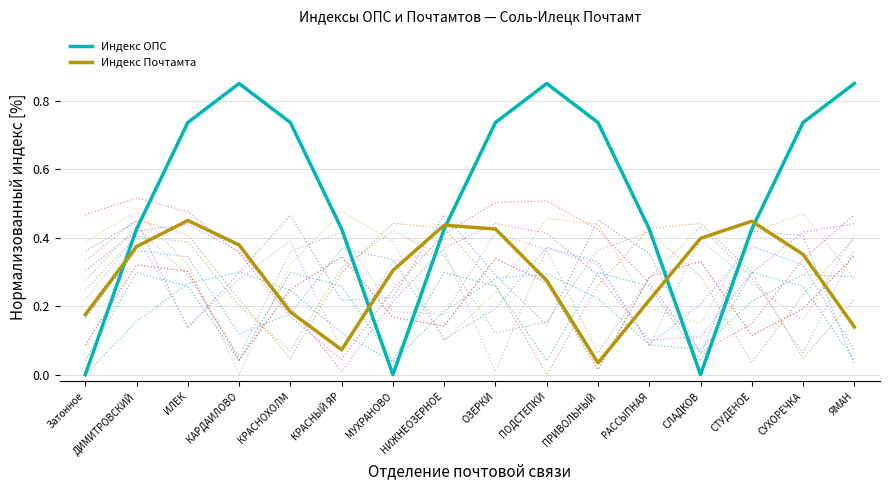

What value does the Индекс Почтамта series have at СЛАДКОВ?

0.4